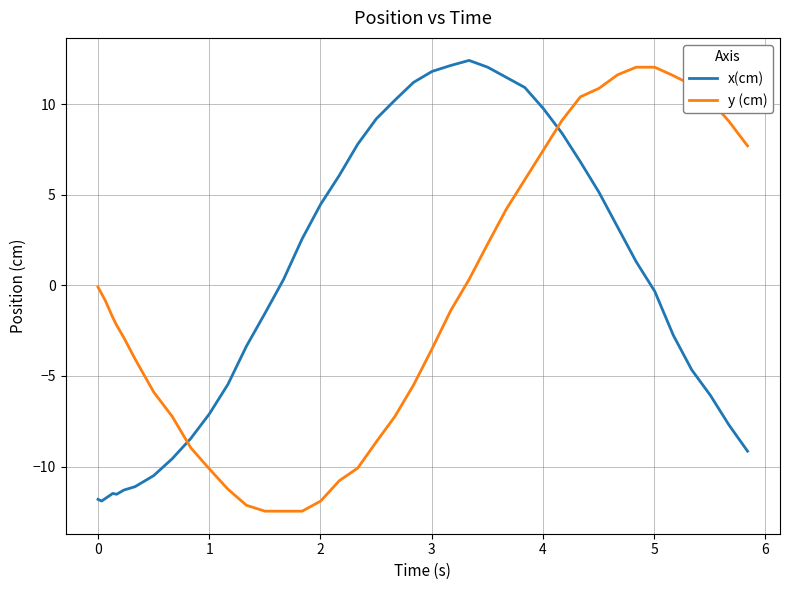

What is the difference between the maximum and minimum values in the y (cm) series?

24.5